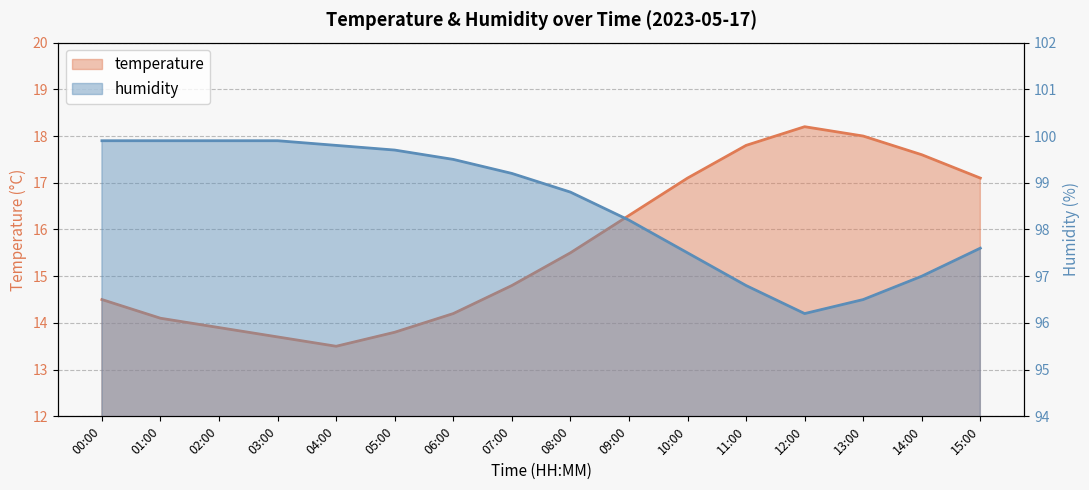

The temperature series shows 19.3 at 03:00. True or false?

False